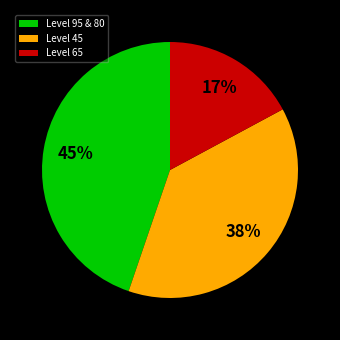

To the nearest percent, what portion does Level 45 represent?

38%